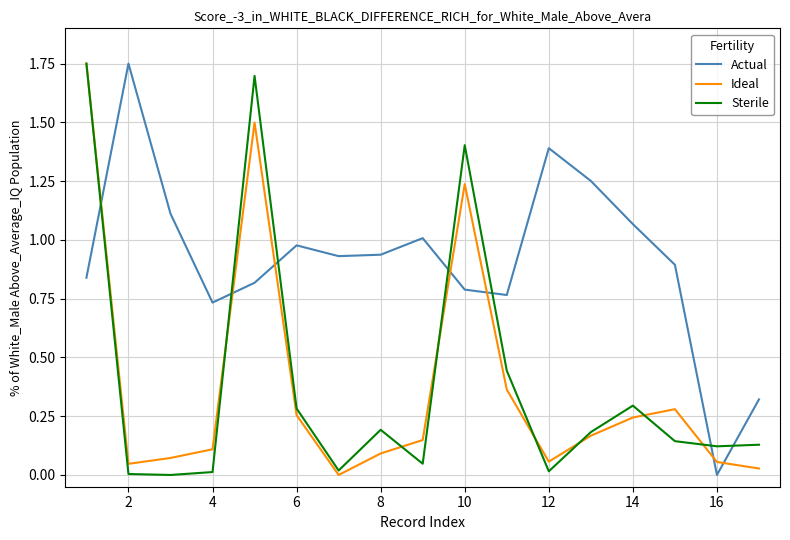

Which series has the largest total across all categories?

Actual